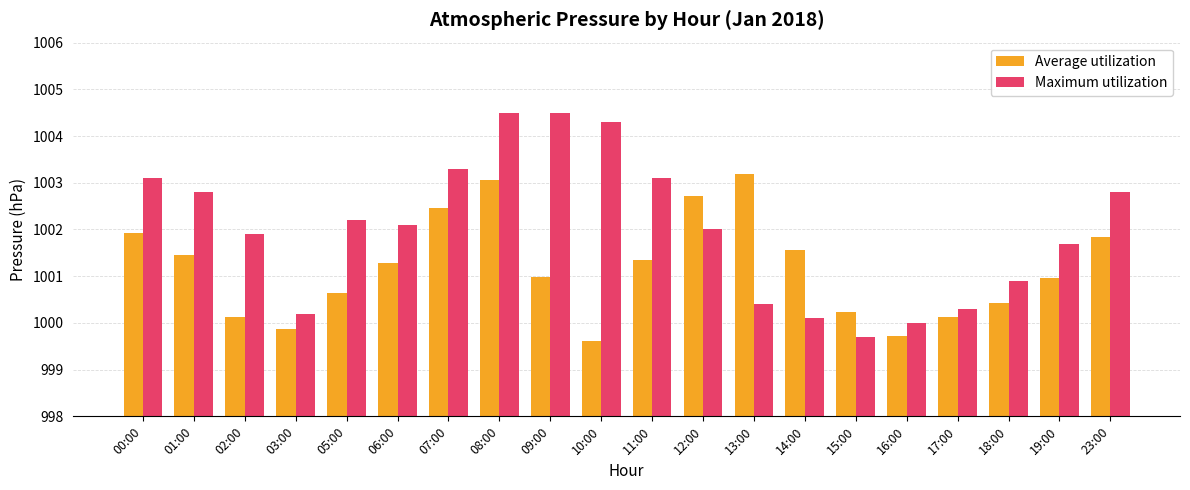

What is the difference between the highest and lowest values at 18:00?

0.5